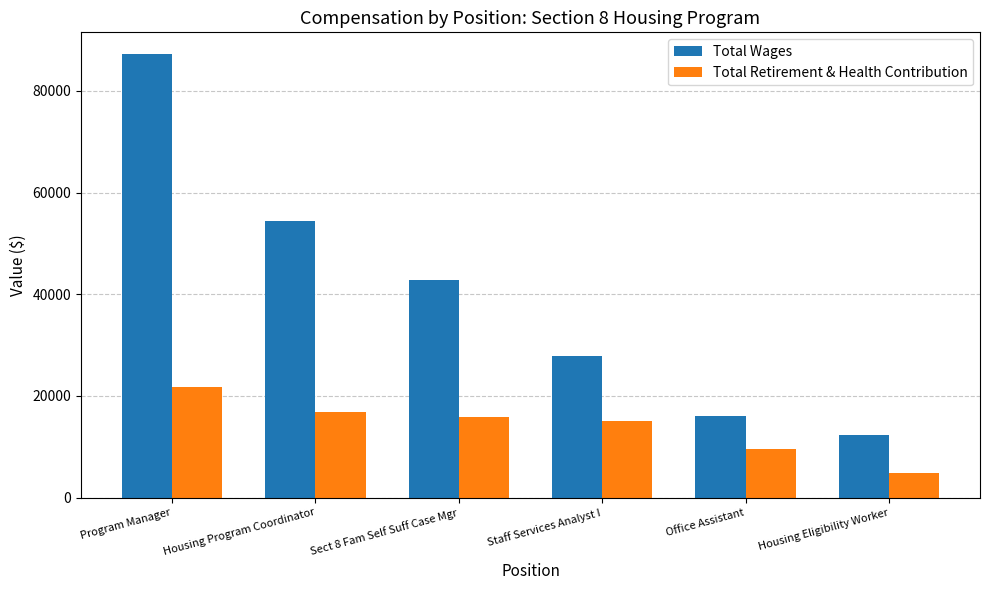

How many categories are shown in the chart?

6